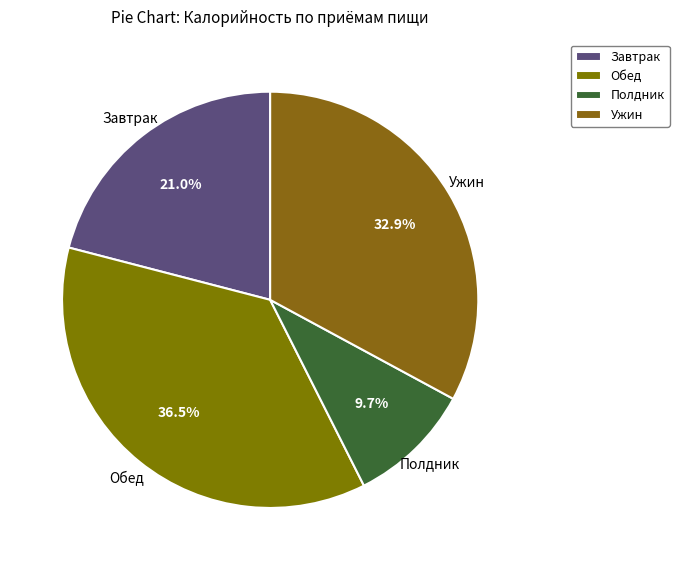

How many segments does this pie chart have?

4